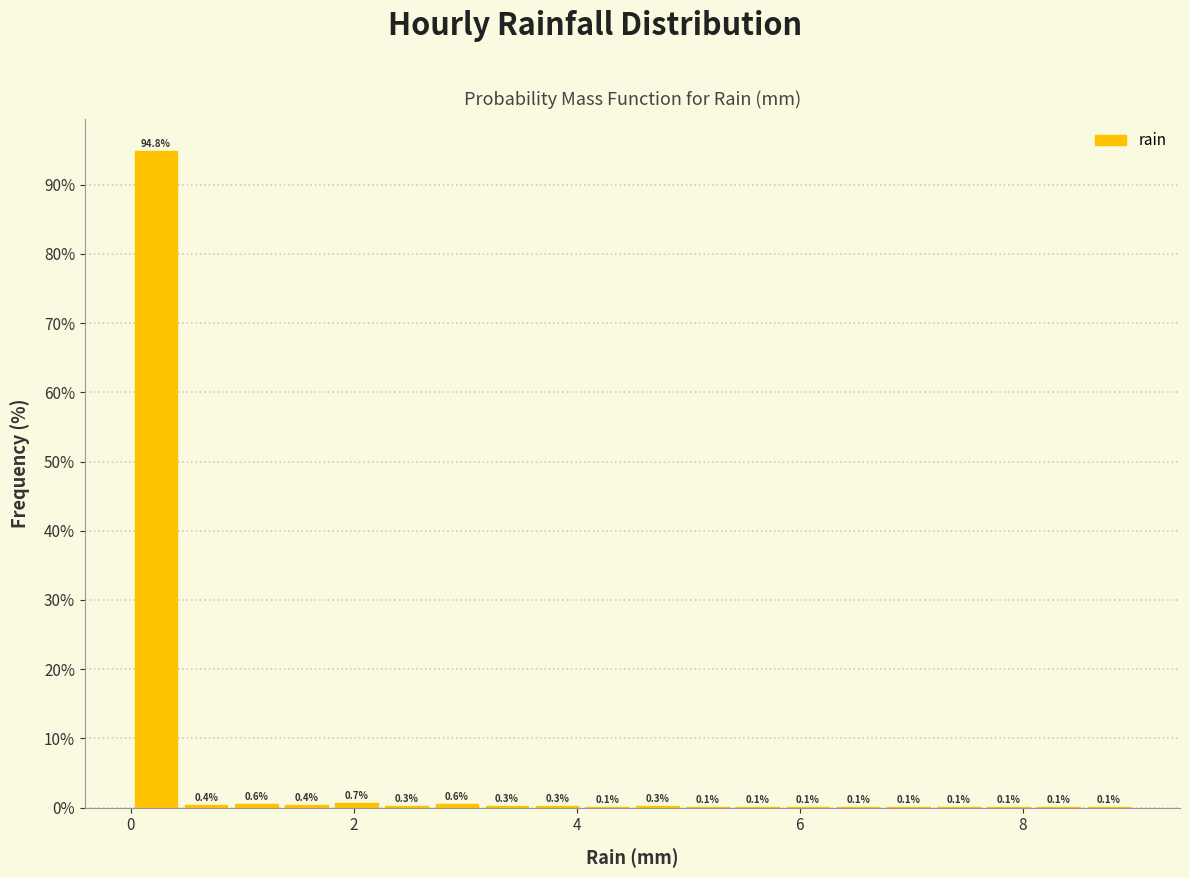

Read against the x-axis, roughly where is the centre of the tallest bar?

0.2